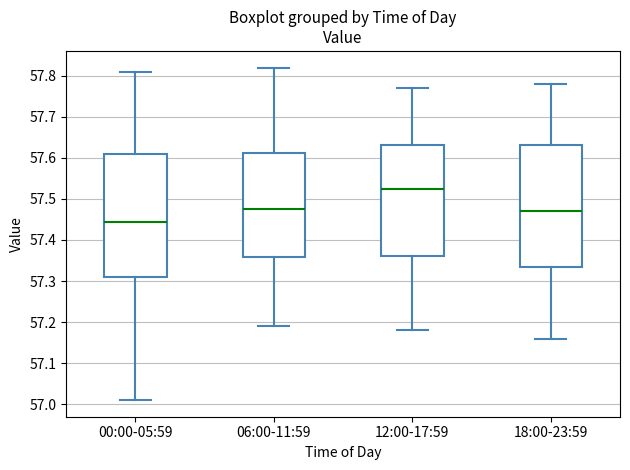

Which box's median line is the lowest?

00:00-05:59